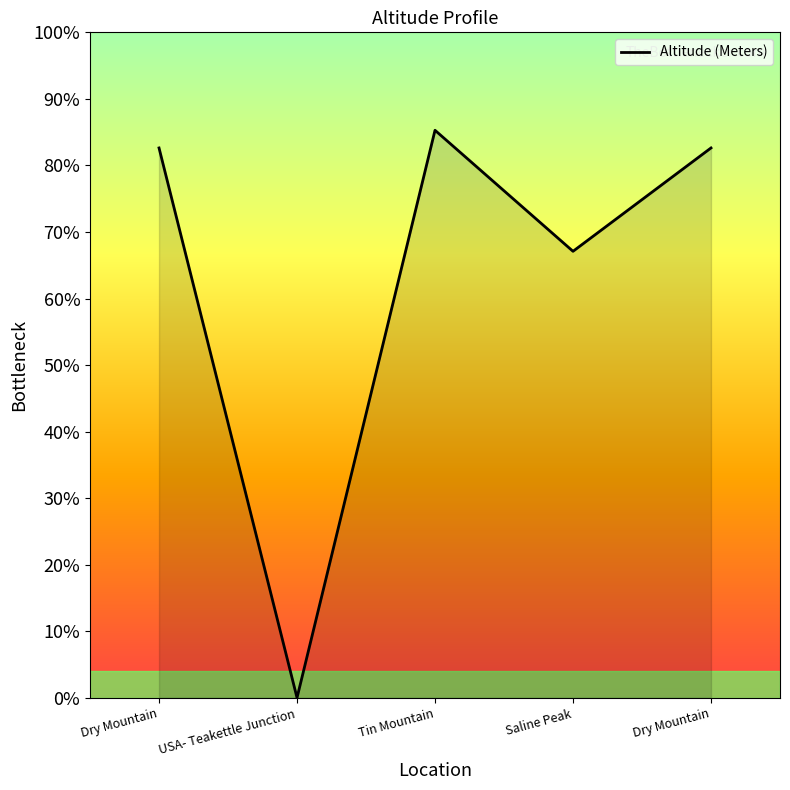

Reading left to right, transcribe all the data shown in this chart.

2644	0	2729	2147	2644